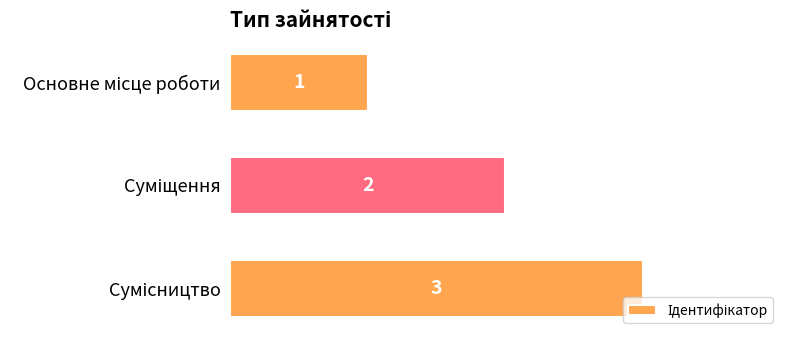

What is the value of the 3rd bar from the top?

3